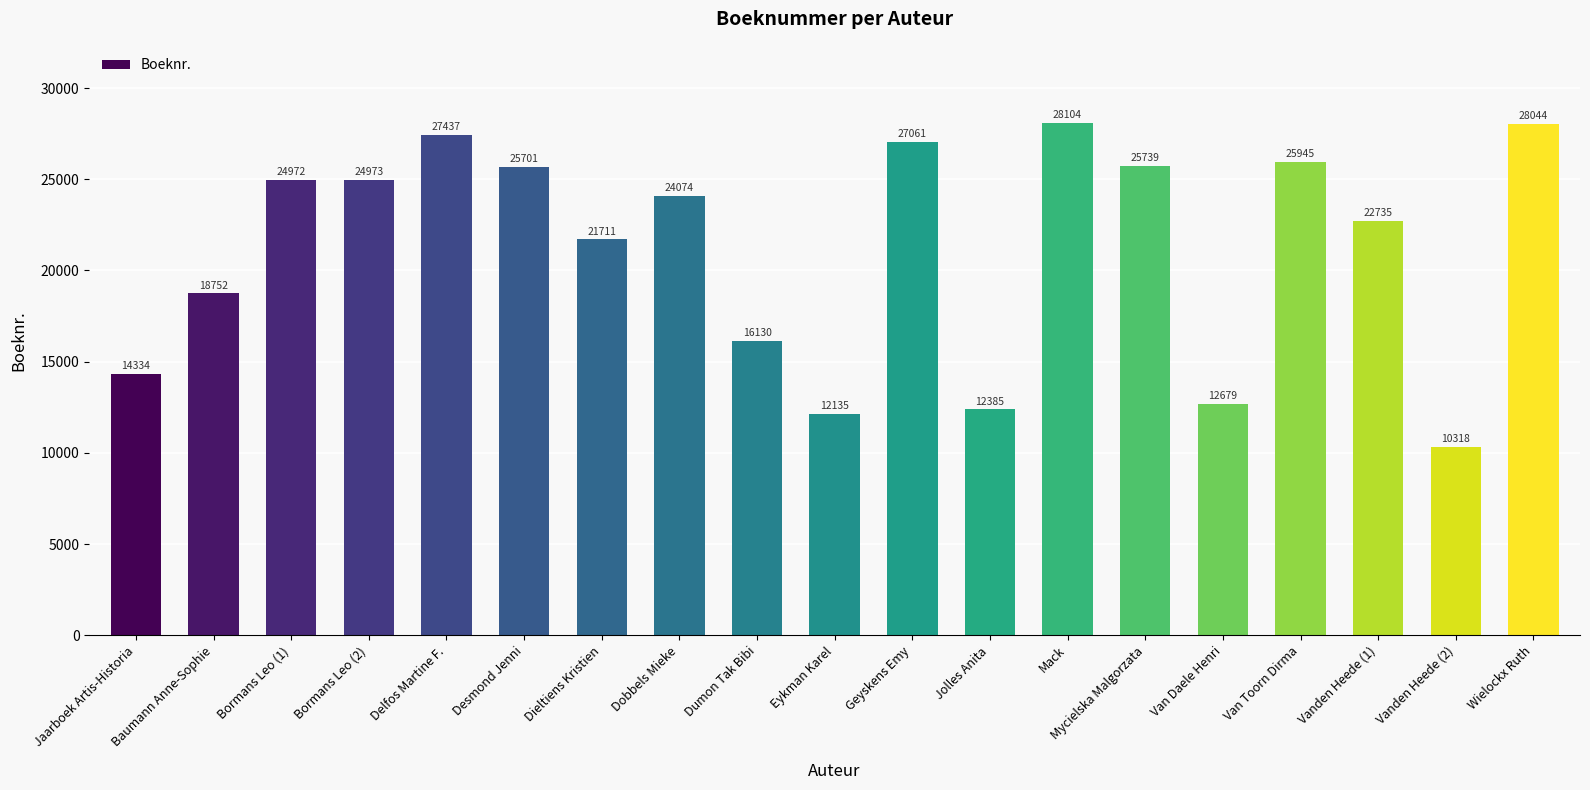

Reading left to right, transcribe all the data shown in this chart.

Jaarboek Artis-Historia=14334	Baumann Anne-Sophie=18752	Bormans Leo (1)=24972	Bormans Leo (2)=24973	Delfos Martine F.=27437	Desmond Jenni=25701	Dieltiens Kristien=21711	Dobbels Mieke=24074	Dumon Tak Bibi=16130	Eykman Karel=12135	Geyskens Emy=27061	Jolles Anita=12385	Mack=28104	Mycielska Malgorzata=25739	Van Daele Henri=12679	Van Toorn Dirma=25945	Vanden Heede (1)=22735	Vanden Heede (2)=10318	Wielockx Ruth=28044